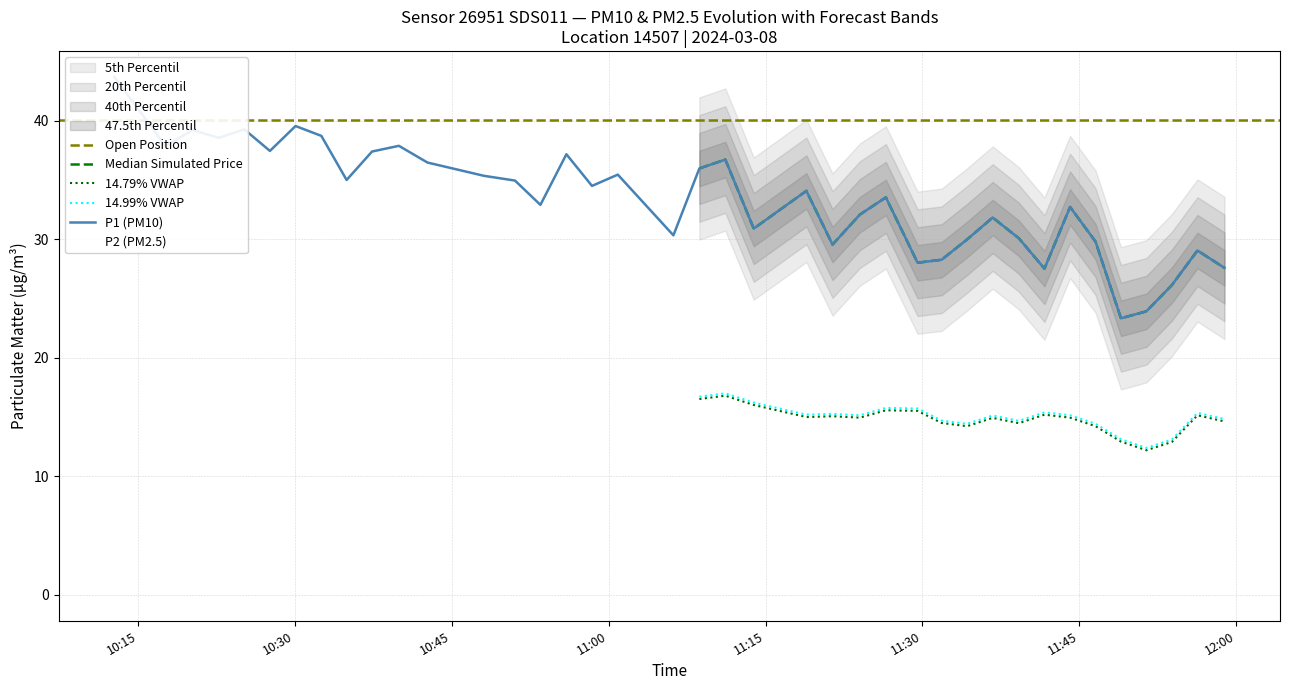

Does the chart display data point markers on the line(s)?

No